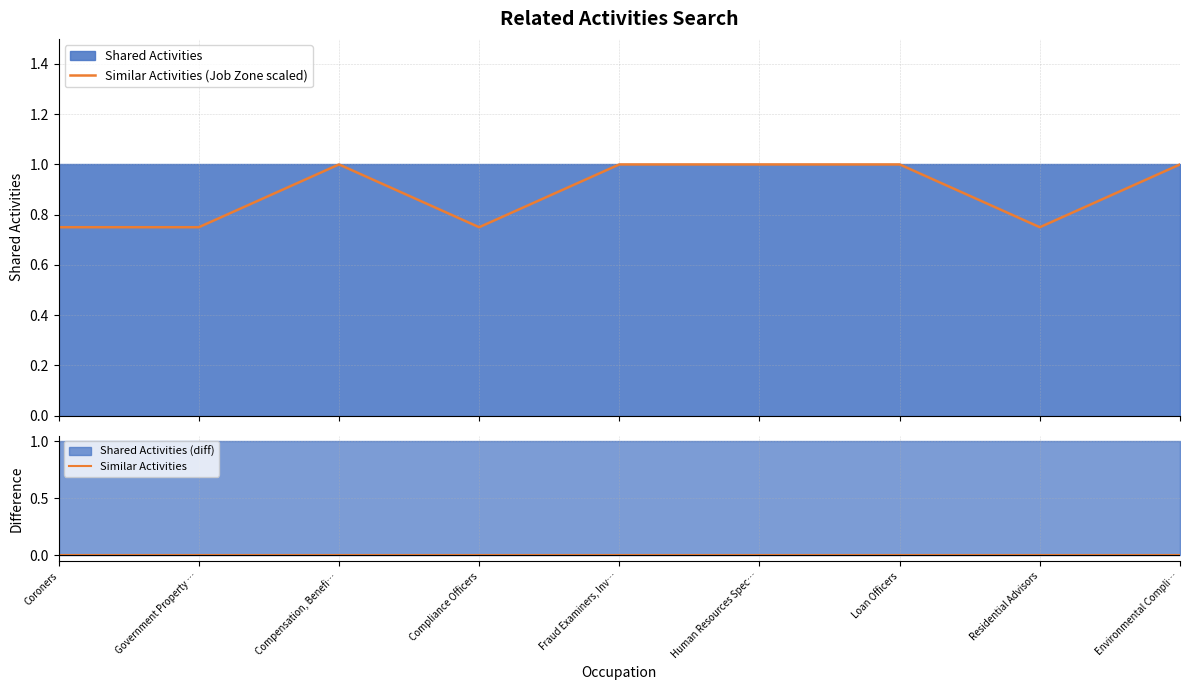

What is the value of the Similar Activities (Job Zone scaled) point at the 9th from the left?

1.0